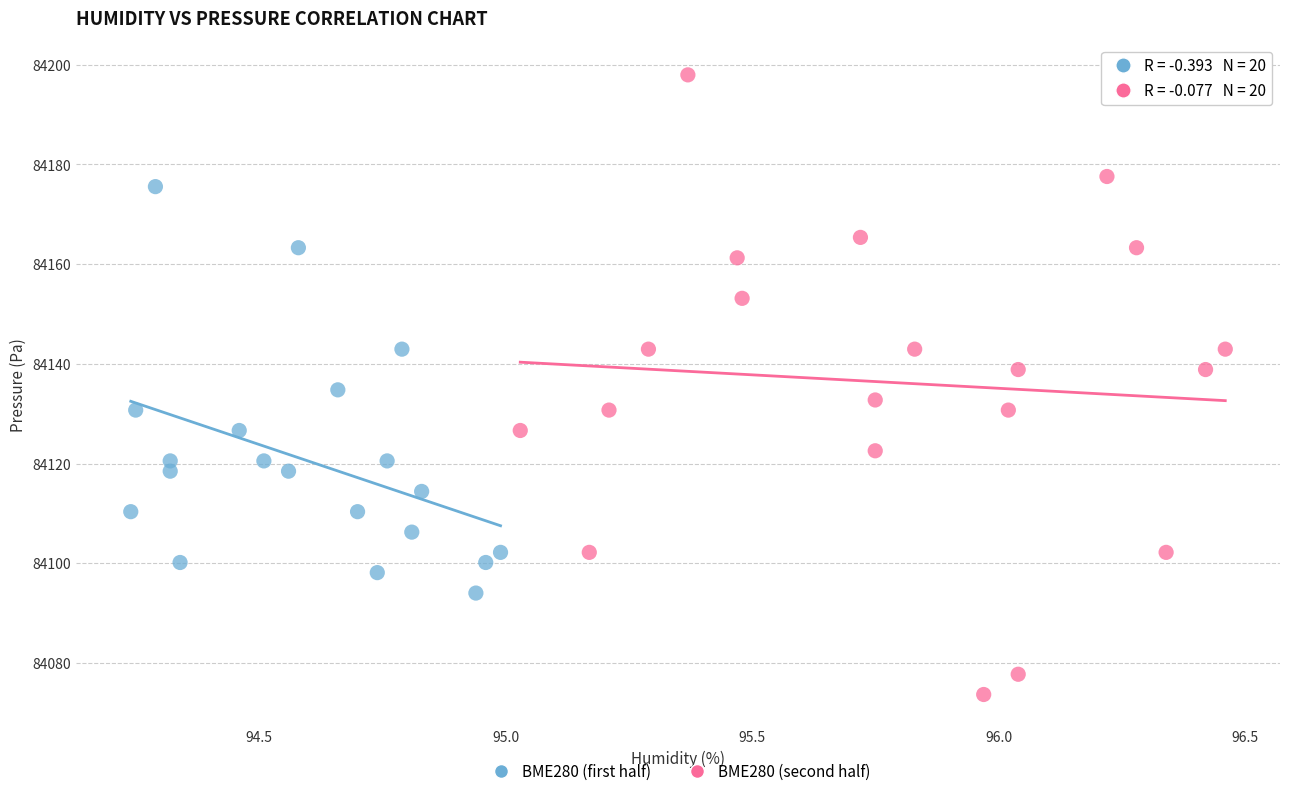

What are all the series names shown in the legend?

BME280 (first half), BME280 (second half)